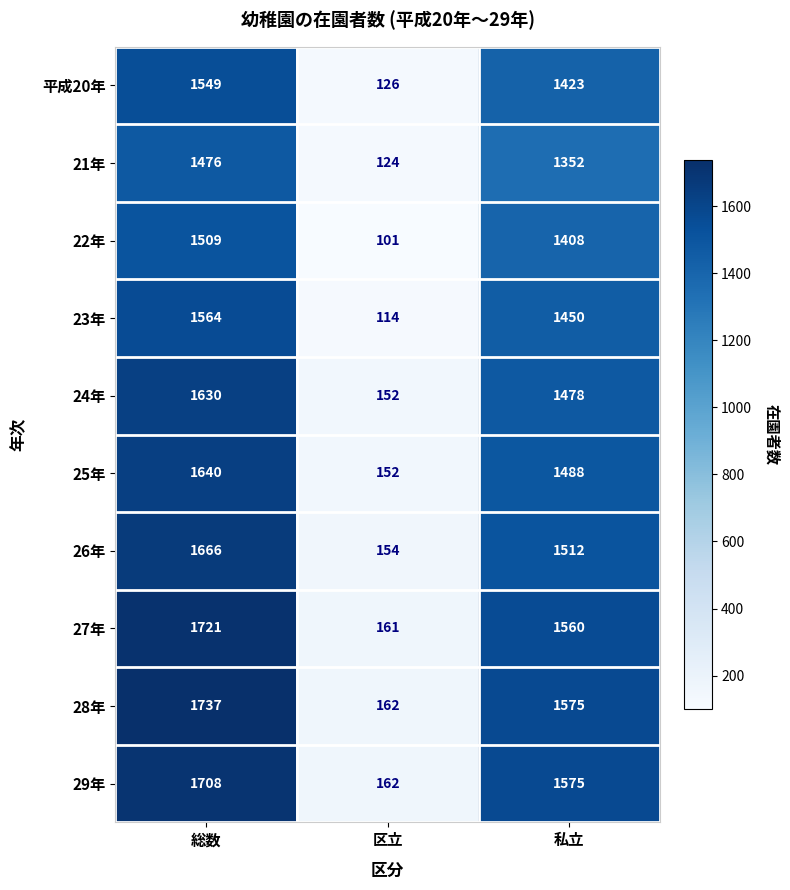

List the labels in order of 27年 value, largest first.

総数, 私立, 区立